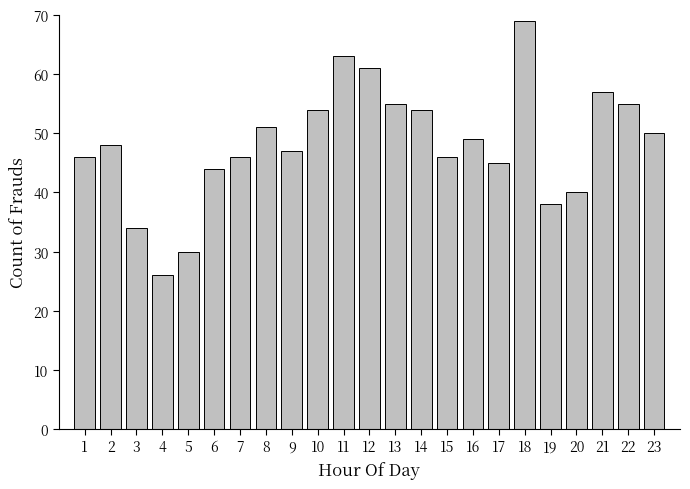

Reading left to right, what are all the values shown in this chart?

46	48	34	26	30	44	46	51	47	54	63	61	55	54	46	49	45	69	38	40	57	55	50